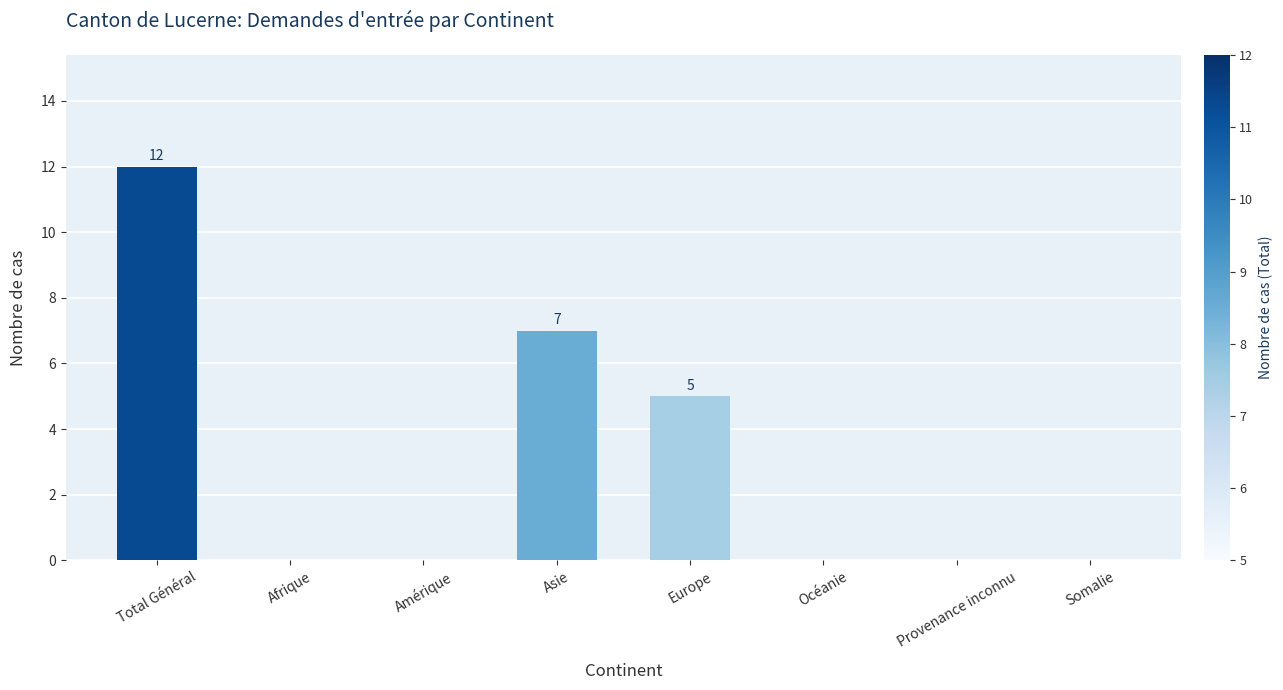

What is the average value?

3